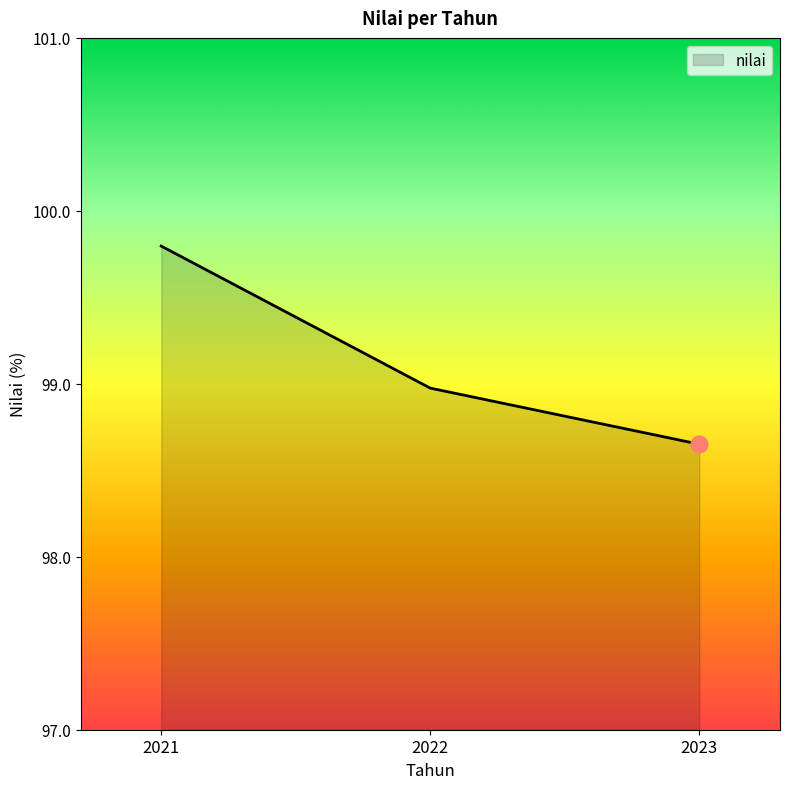

What is the ratio of the value at 2023 to the value at 2022?

1.0